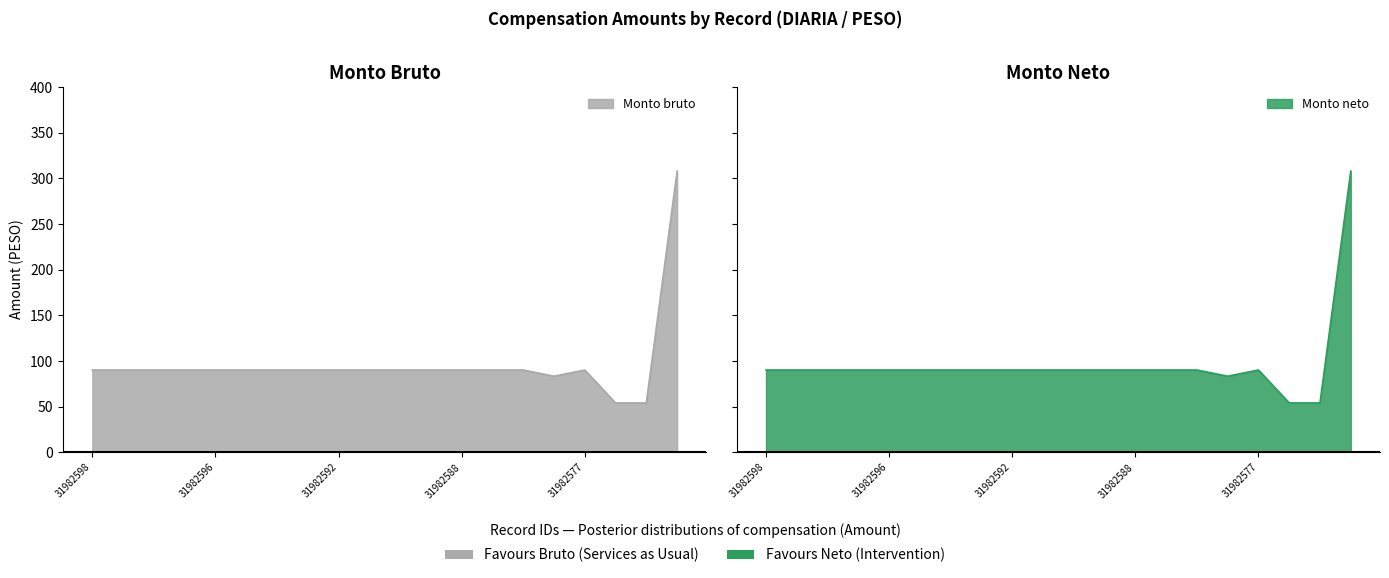

At 31982597, list the series in order from largest to smallest.

Monto bruto, Monto neto